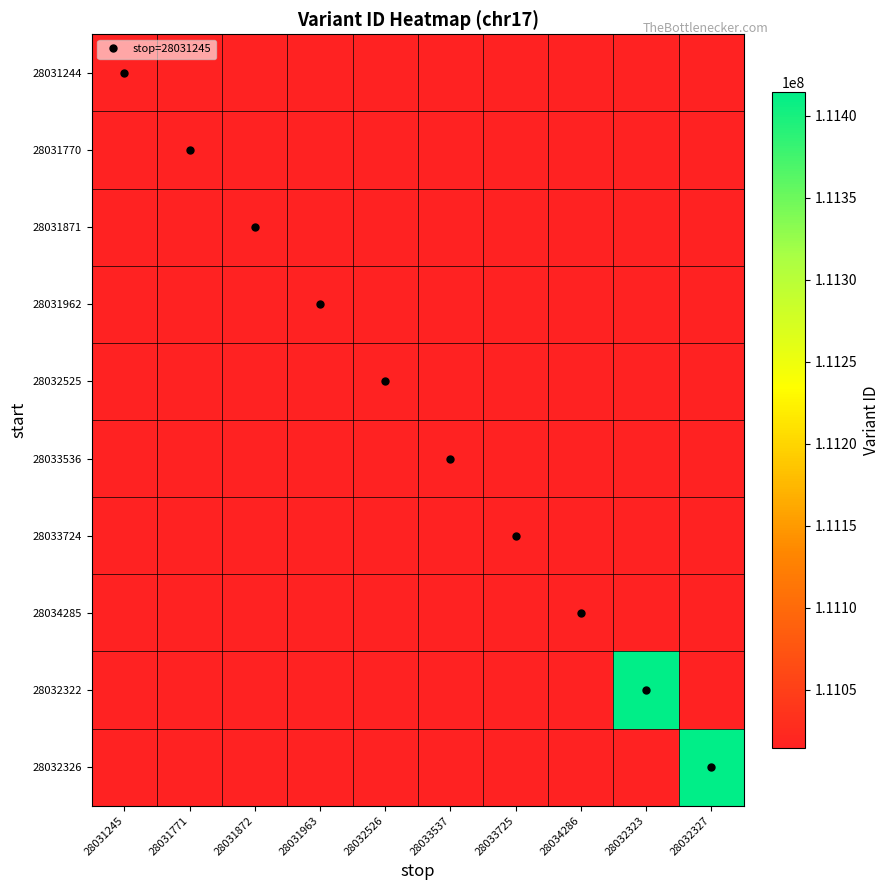

Rank the categories by 28033724 value from lowest to highest.

28031245, 28031771, 28031872, 28031963, 28032526, 28033537, 28033725, 28034286, 28032323, 28032327